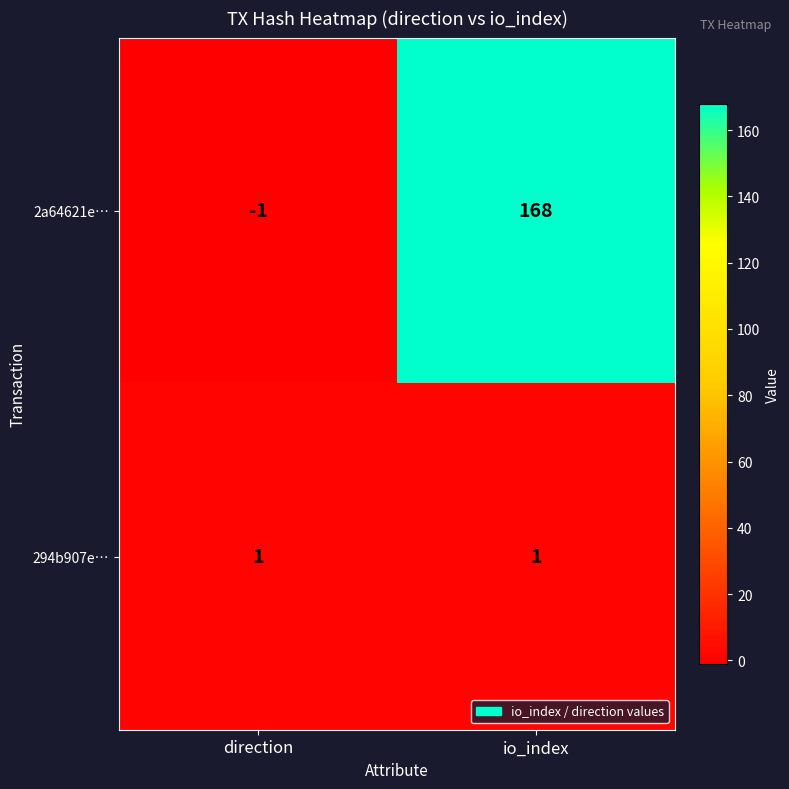

List the series in order of their peak value, highest first.

2a64621e…, 294b907e…